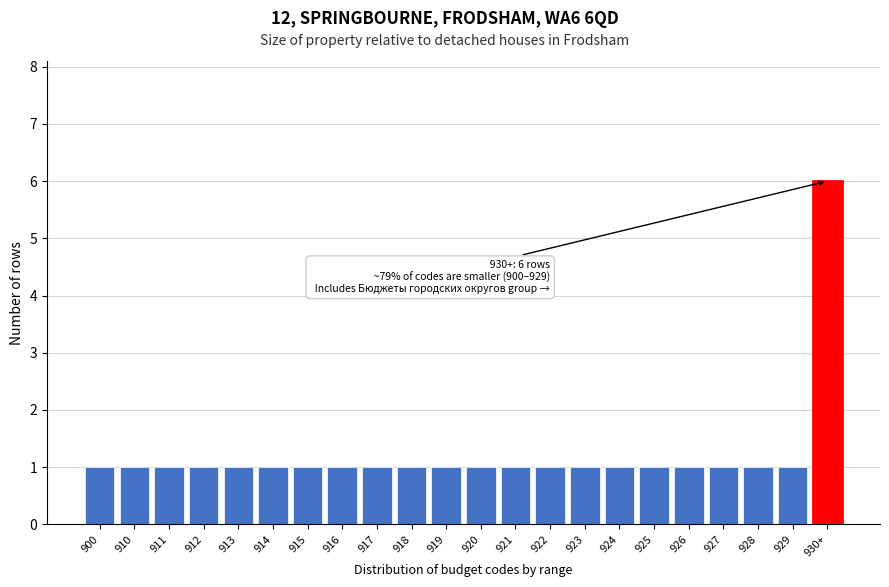

Reading left to right, list all the values displayed in this chart.

900=1	910=1	911=1	912=1	913=1	914=1	915=1	916=1	917=1	918=1	919=1	920=1	921=1	922=1	923=1	924=1	925=1	926=1	927=1	928=1	929=1	930+=6